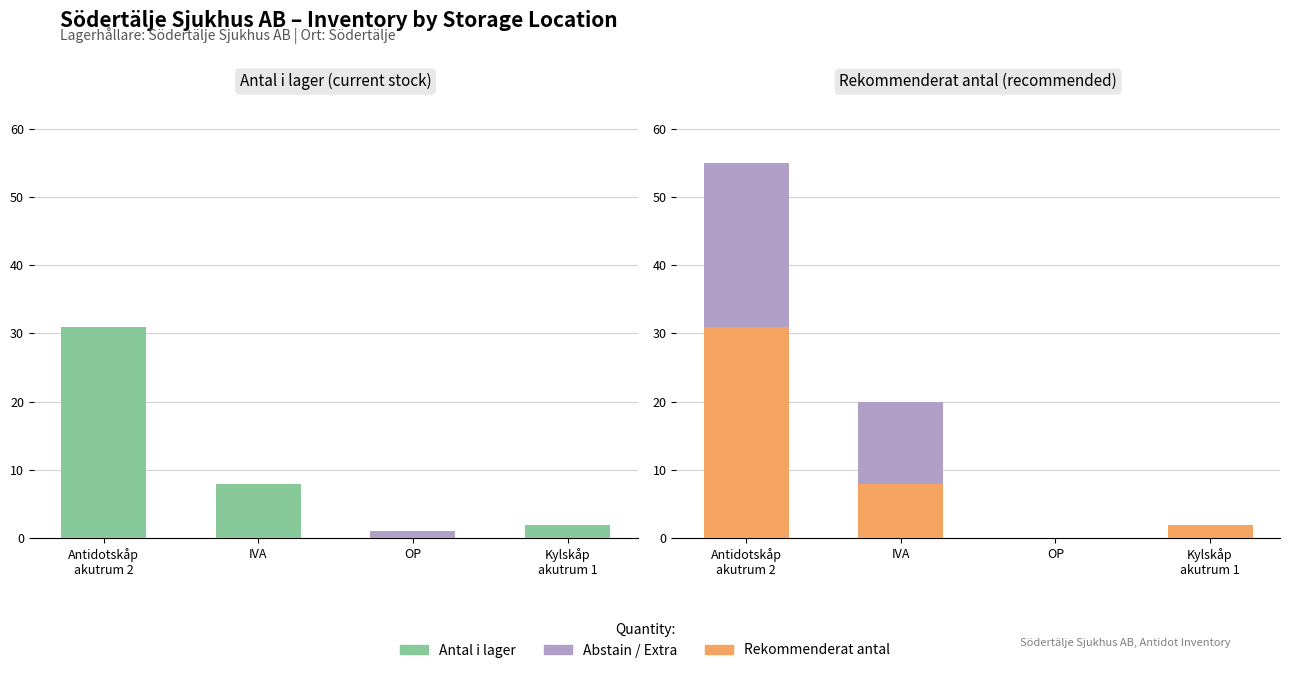

Which label corresponds to the smallest value in the chart?

Antidotskåp
akutrum 2